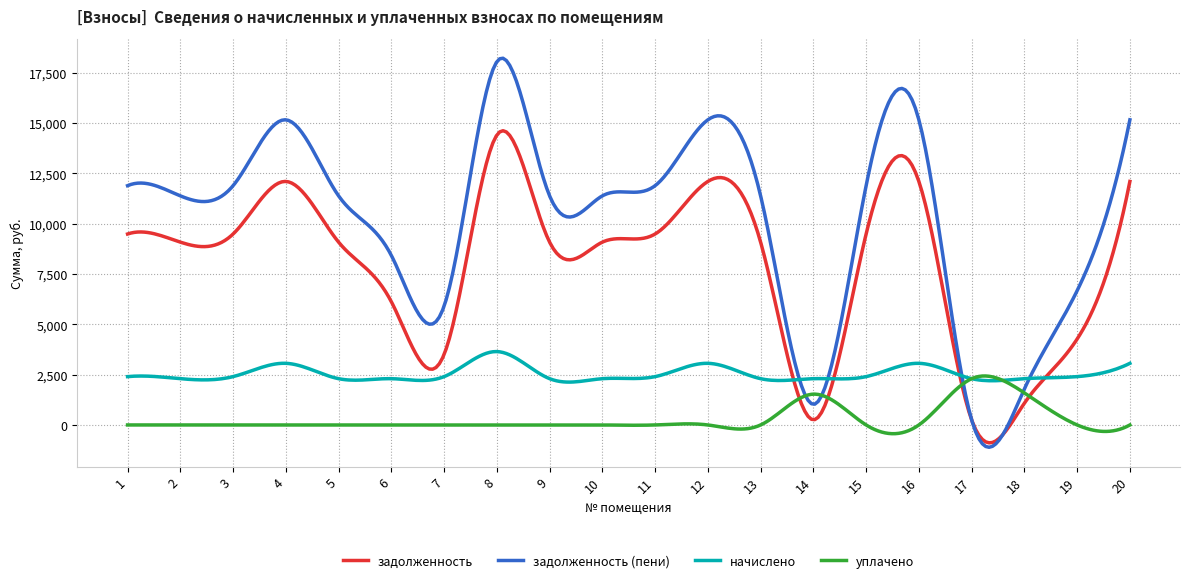

Is this an area chart (filled region under the line)?

No